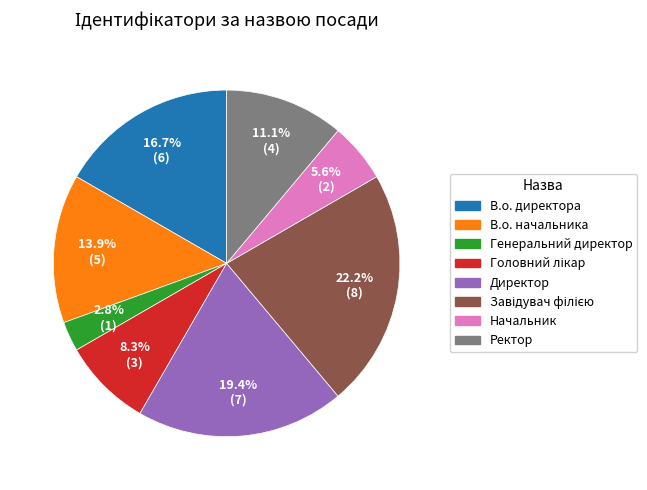

The Начальник slice represents 19% of the pie. True or false?

False